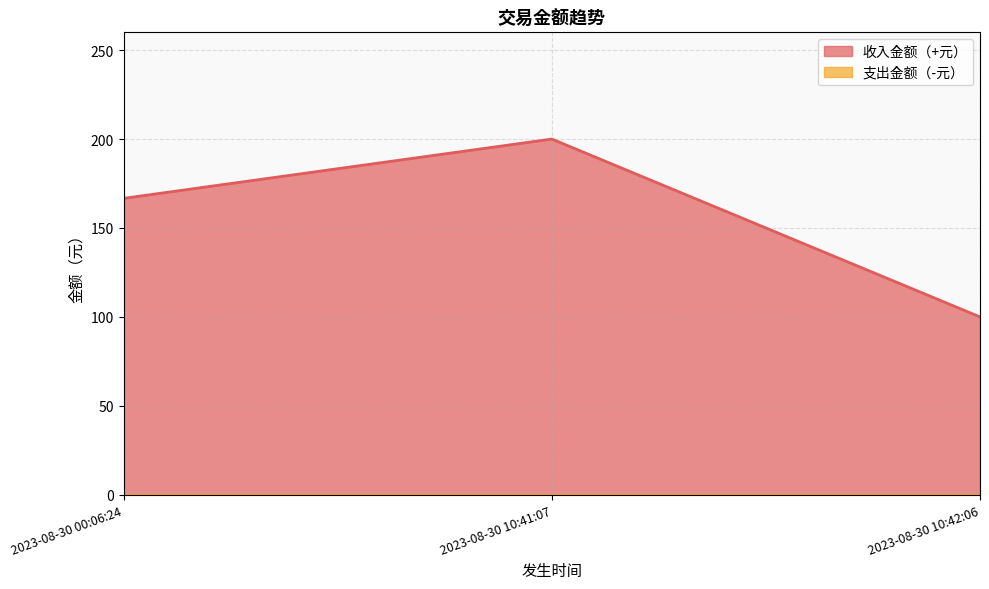

What is the average value?

155.6